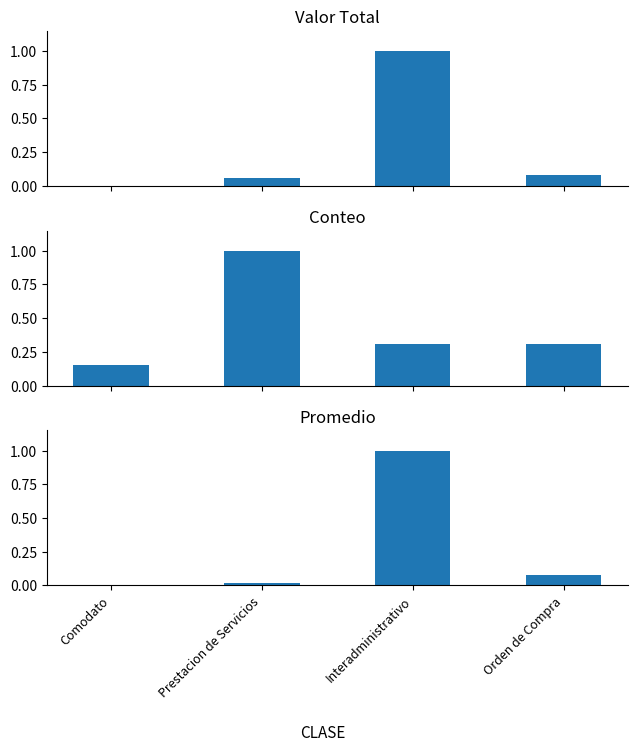

At which category is the sum across all series the highest?

Interadministrativo